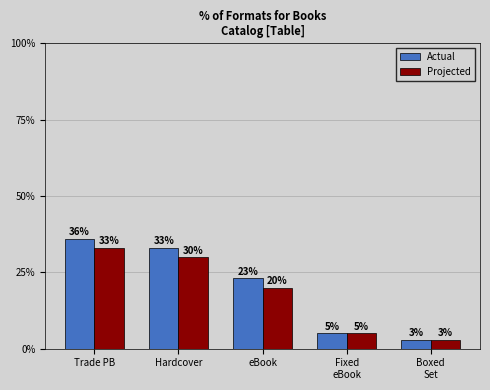

Is it true that Actual equals 33 at Hardcover?

True